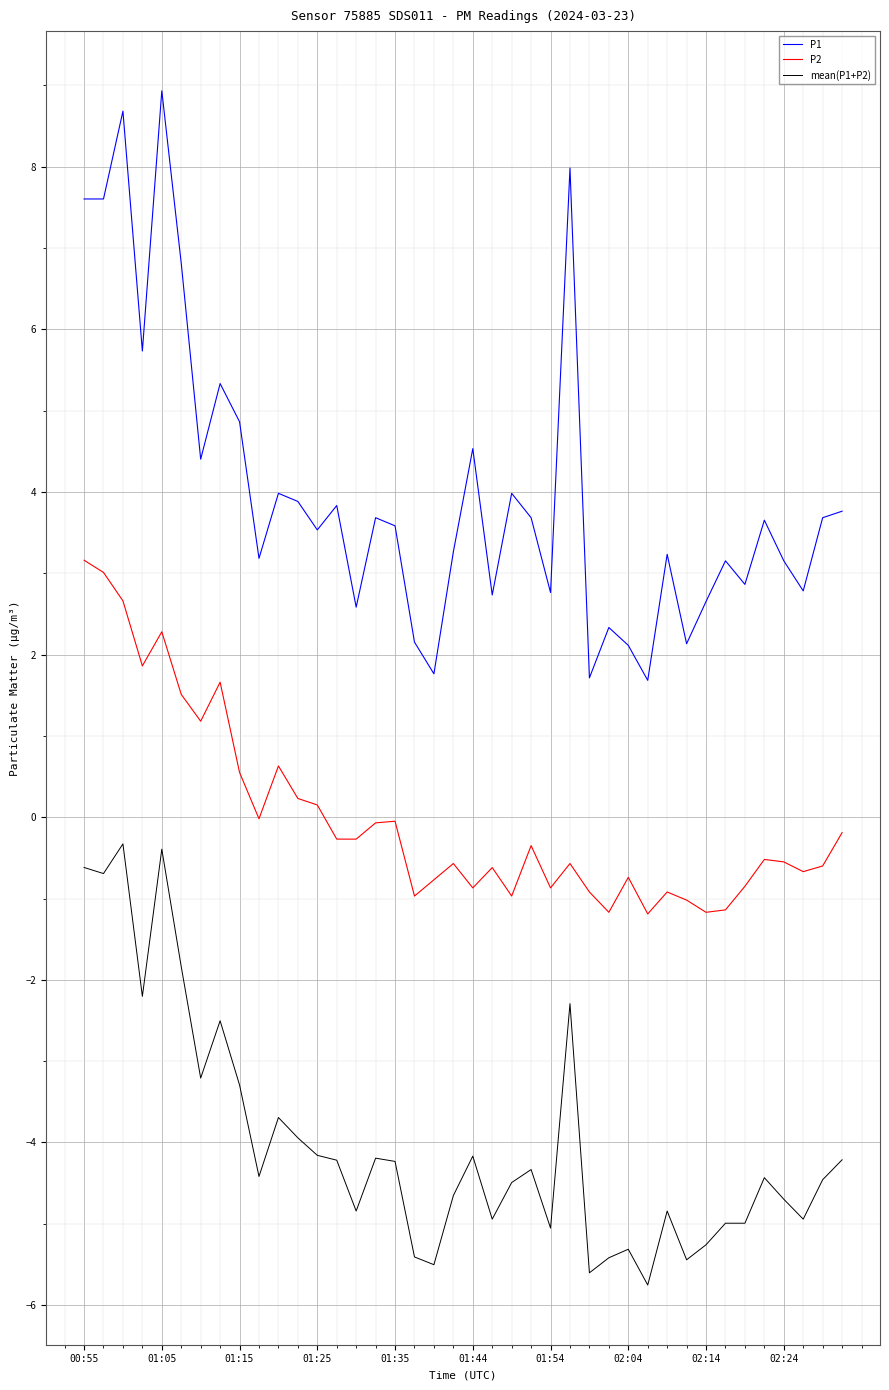

True or false: P2 and P1 cross at least once.

False